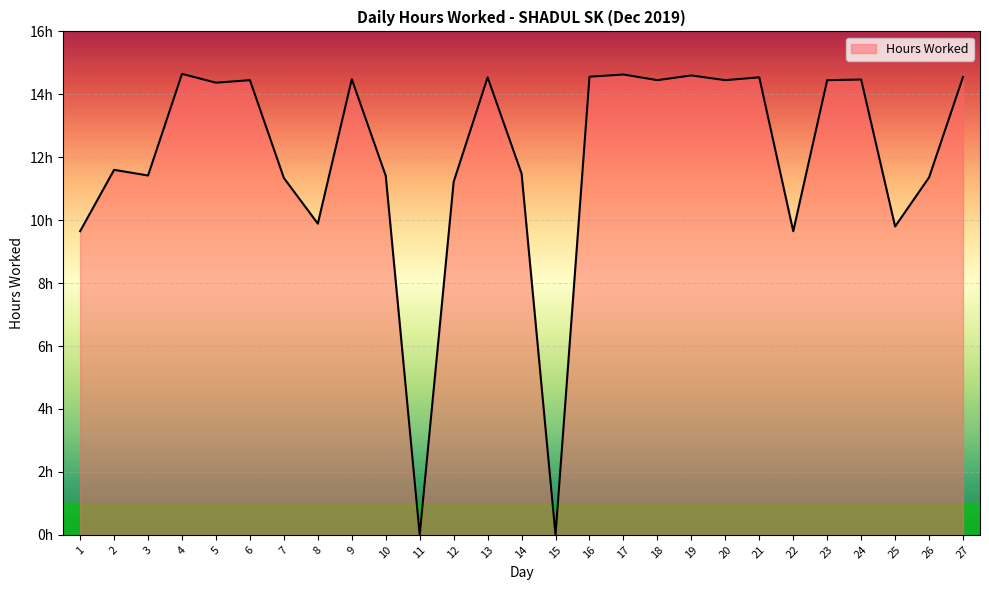

Between 5 and 17, which is larger?

17